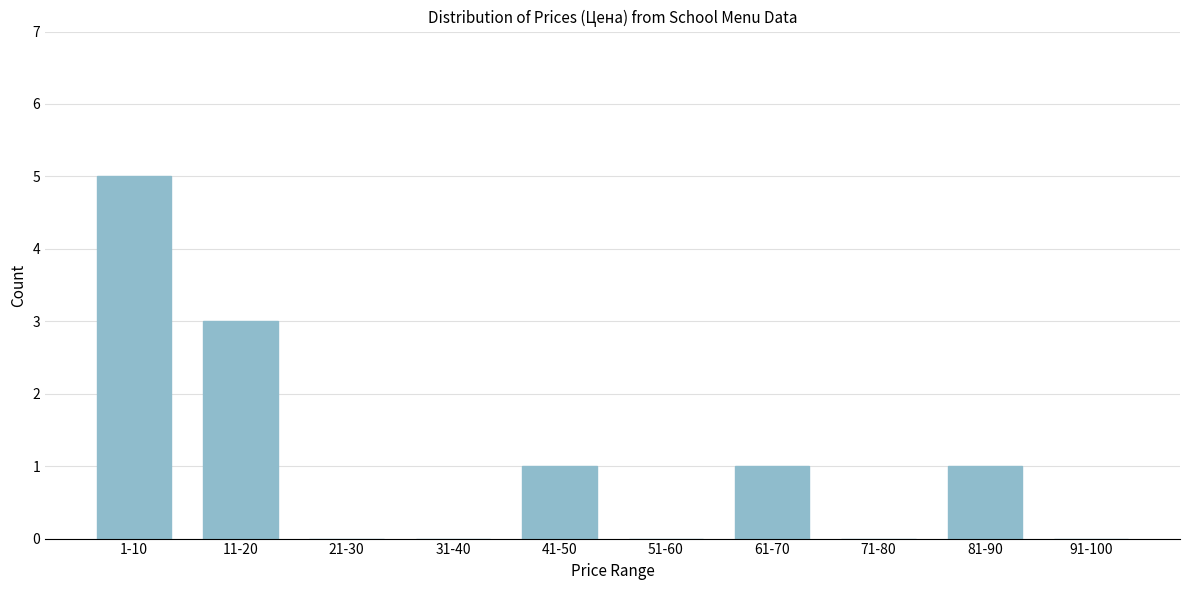

Reading left to right, transcribe all the data shown in this chart.

1-10=5	11-20=3	21-30=0	31-40=0	41-50=1	51-60=0	61-70=1	71-80=0	81-90=1	91-100=0